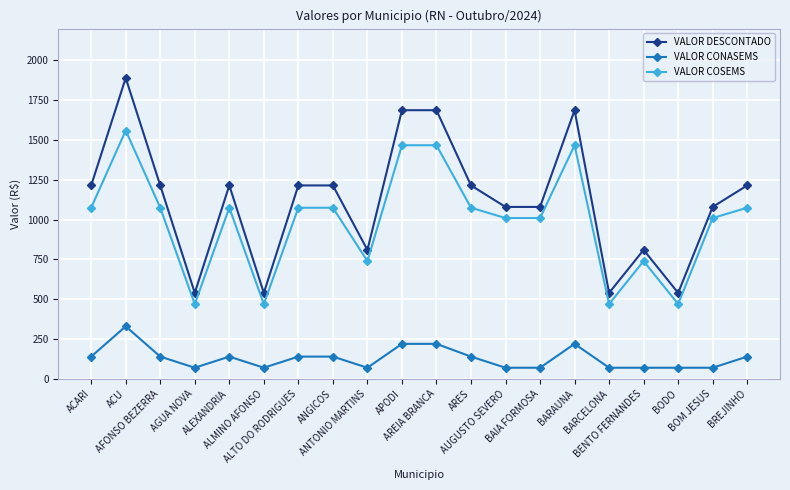

At which category is the sum across all series the highest?

ACU